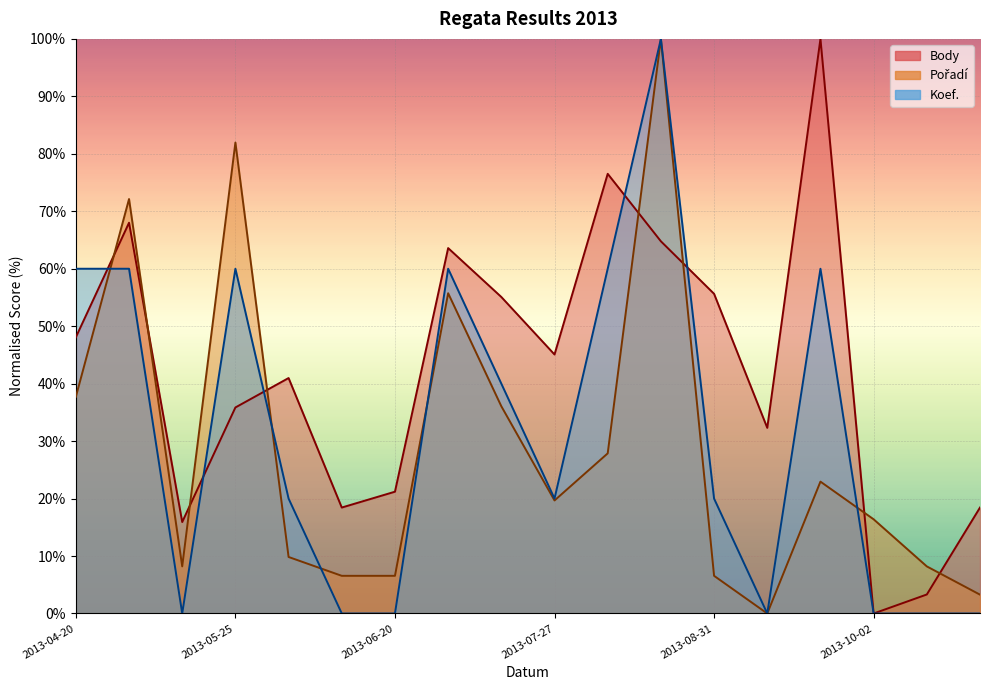

Is it true that Koef. equals 20.0 at 2013-06-01?

True